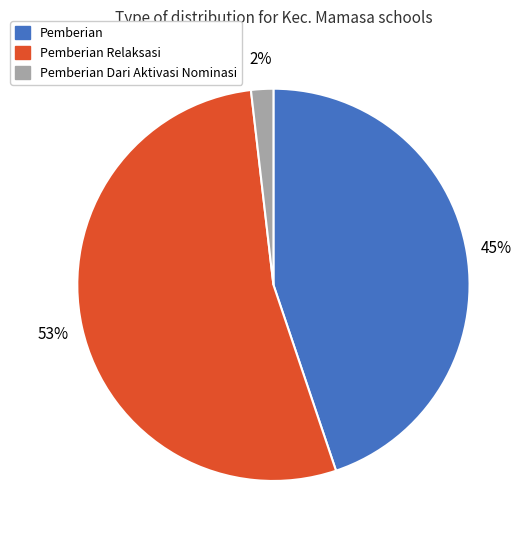

What percentage is the Pemberian slice, to the nearest percent?

45%